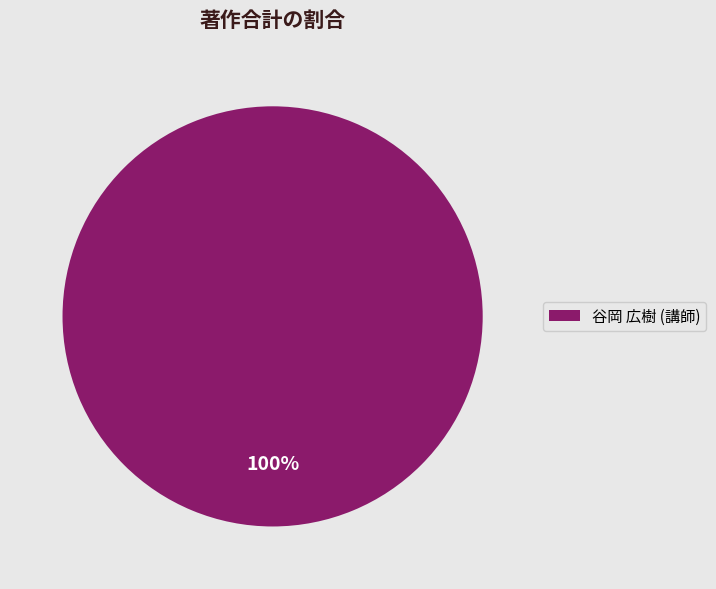

How many slices are in this pie chart?

1